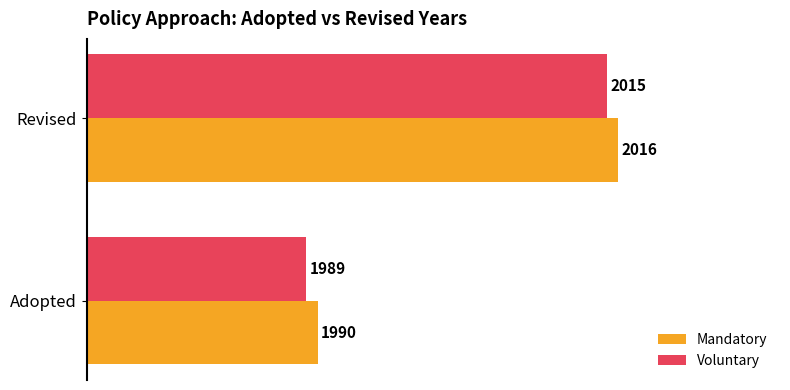

The value of Voluntary at Revised is 2015. True or false?

True